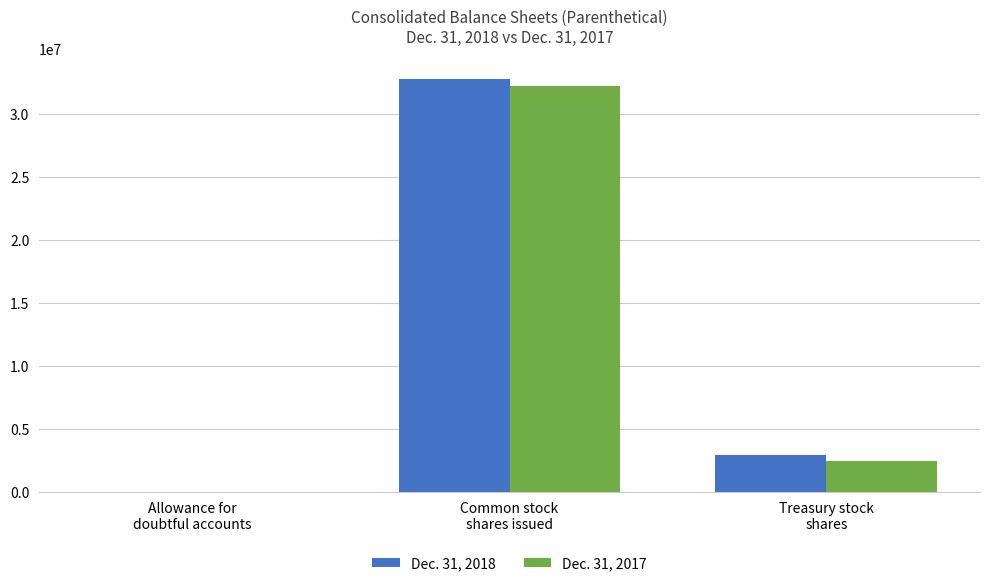

Which category has the highest value in the Dec. 31, 2017 series?

Common stock
shares issued